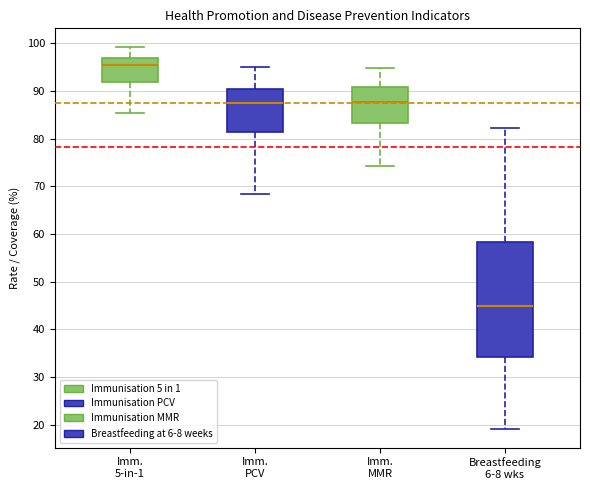

Comparing the boxes themselves (not the whiskers), which one is the tallest?

Breastfeeding 6-8 wks